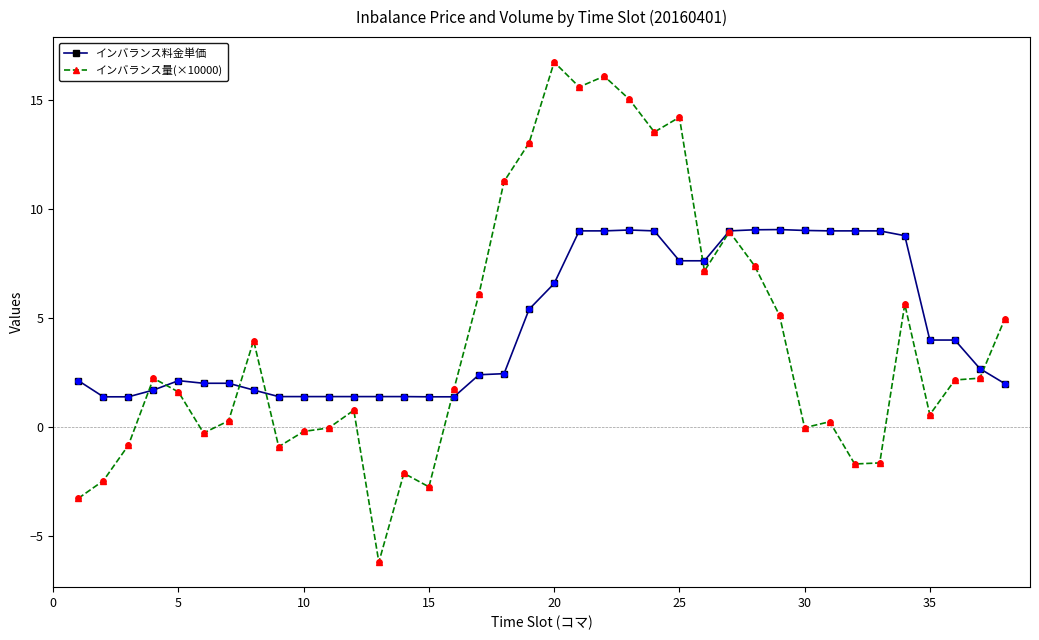

What are all the series names shown in the legend?

インバランス料金単価, インバランス量(×10000)